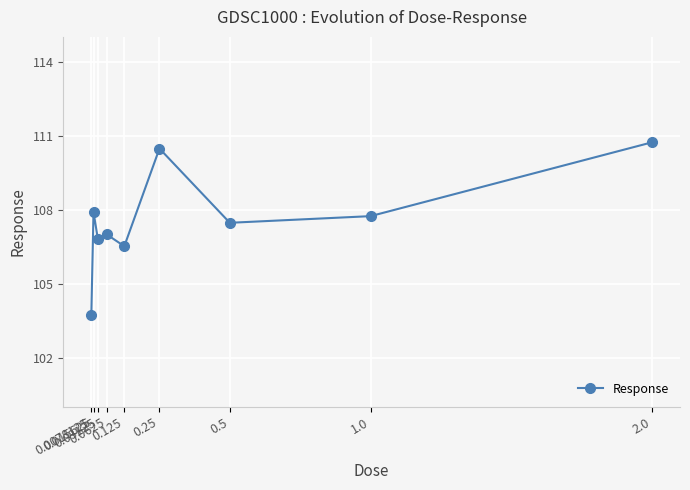

The value at 1.0 is 107.7. True or false?

True